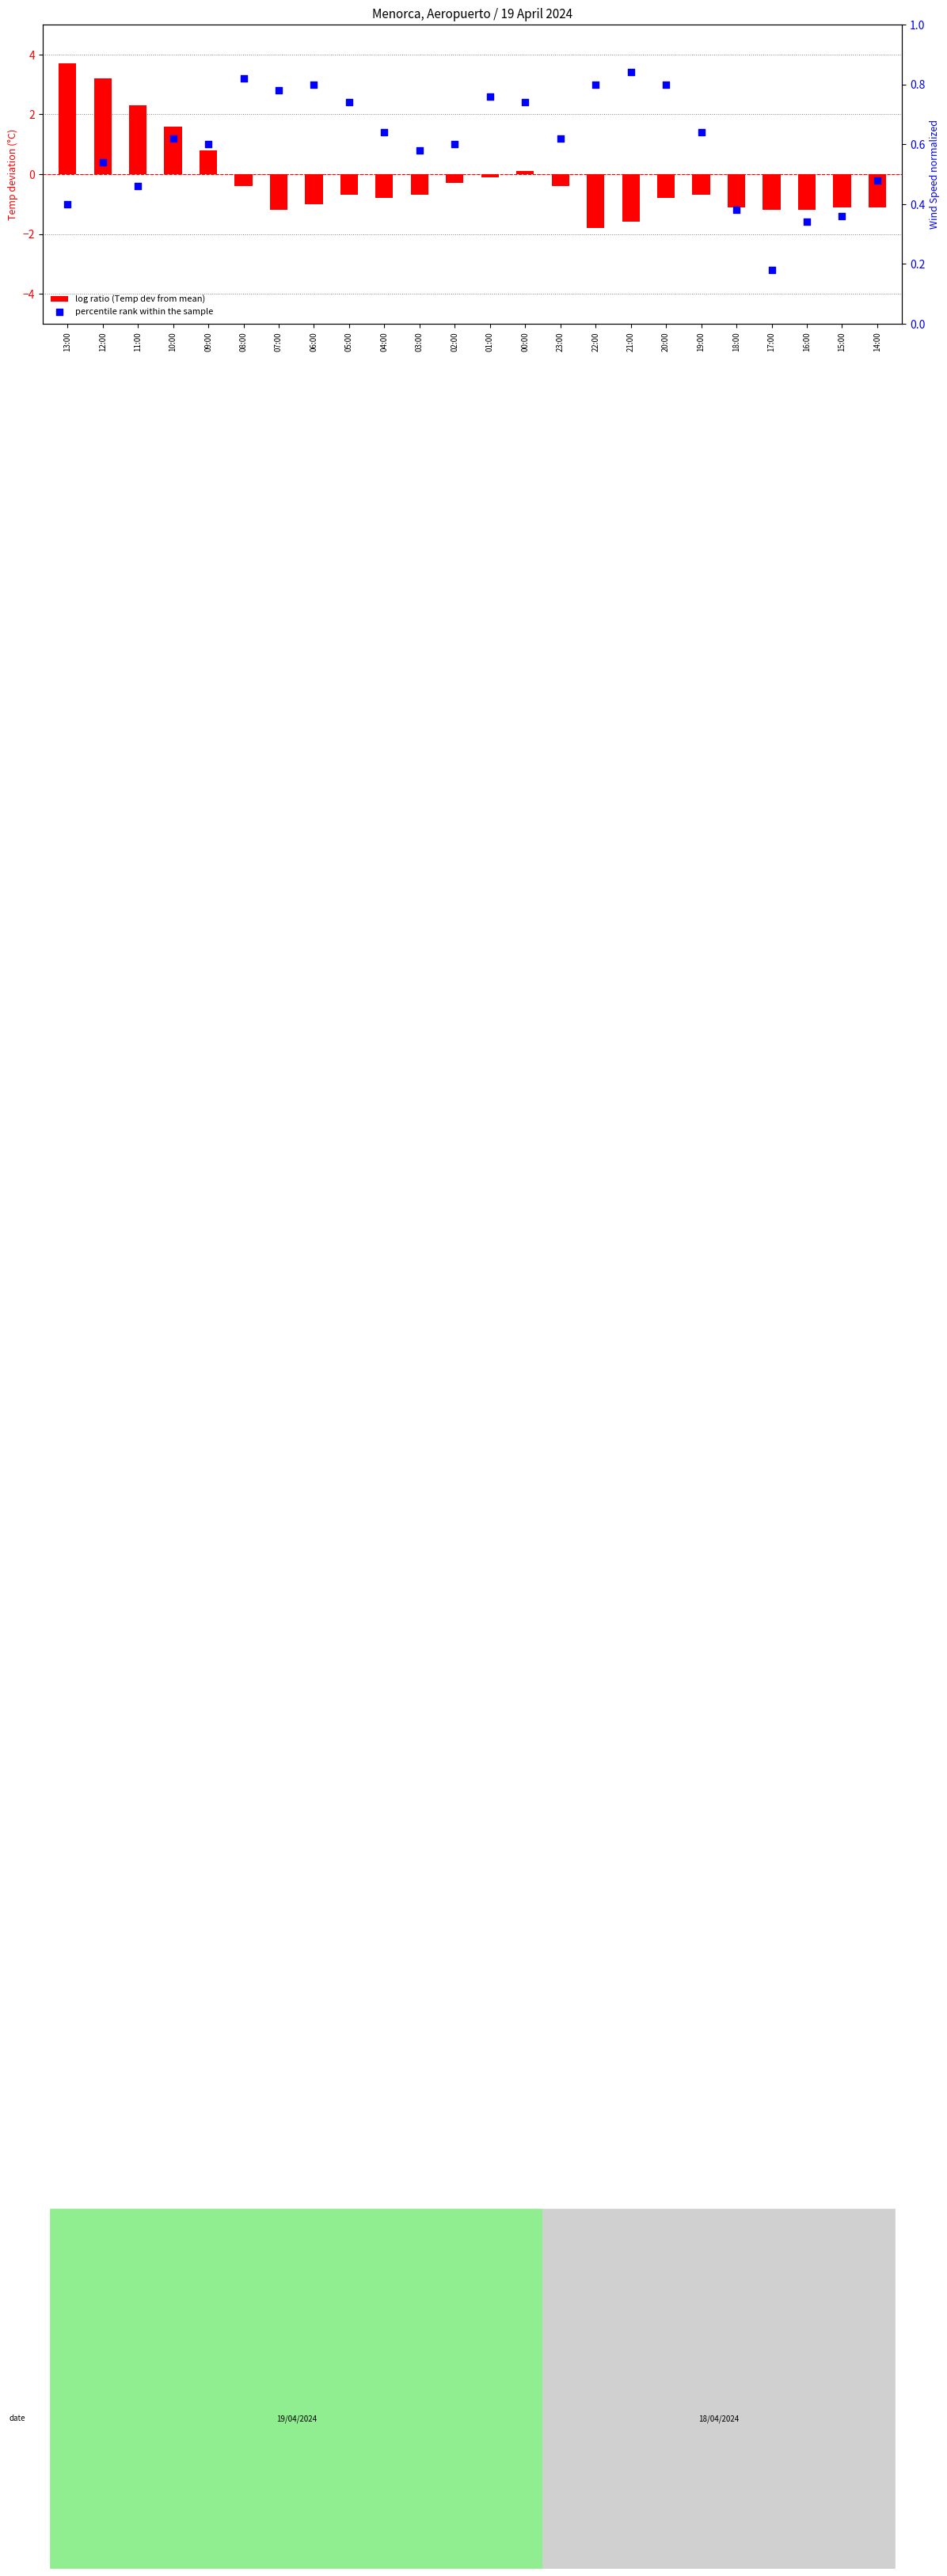

At how many categories does at least one series exceed -1?

24